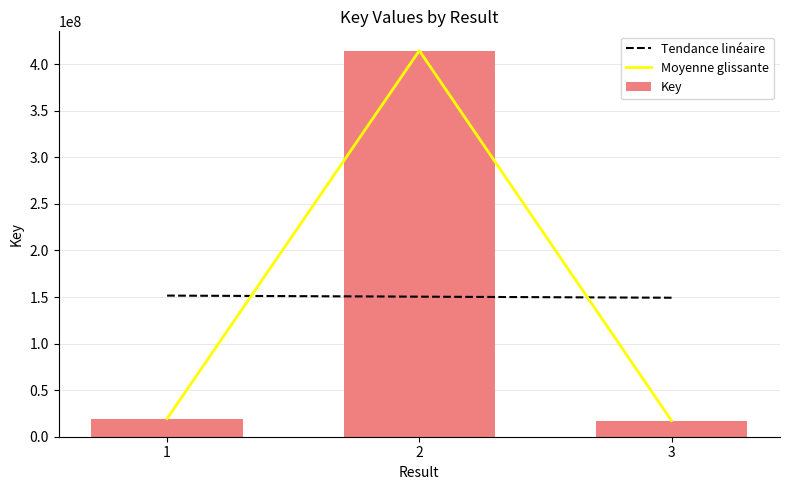

Read the value at 3.

17162978